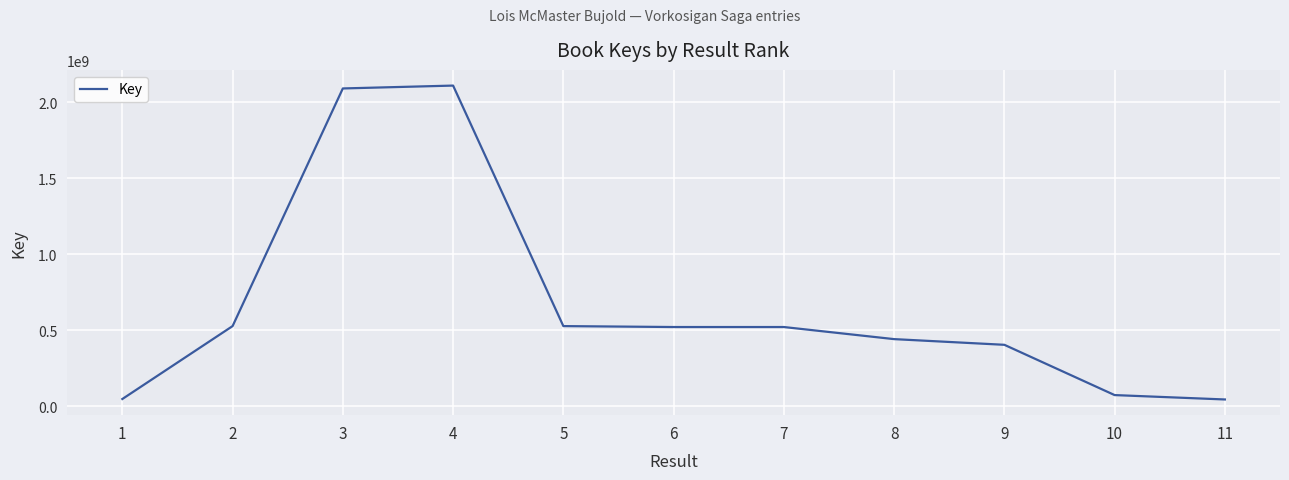

Where is the first local maximum?

4